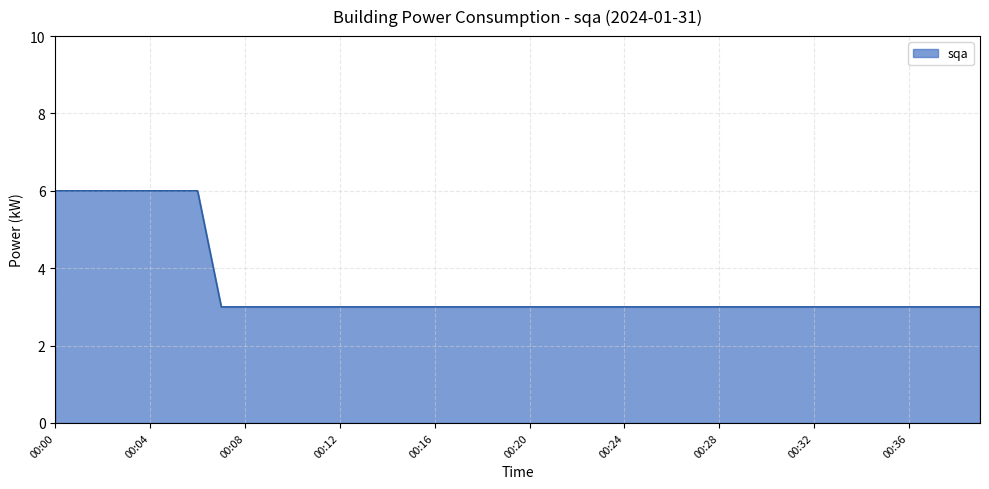

What is the greatest value displayed?

6